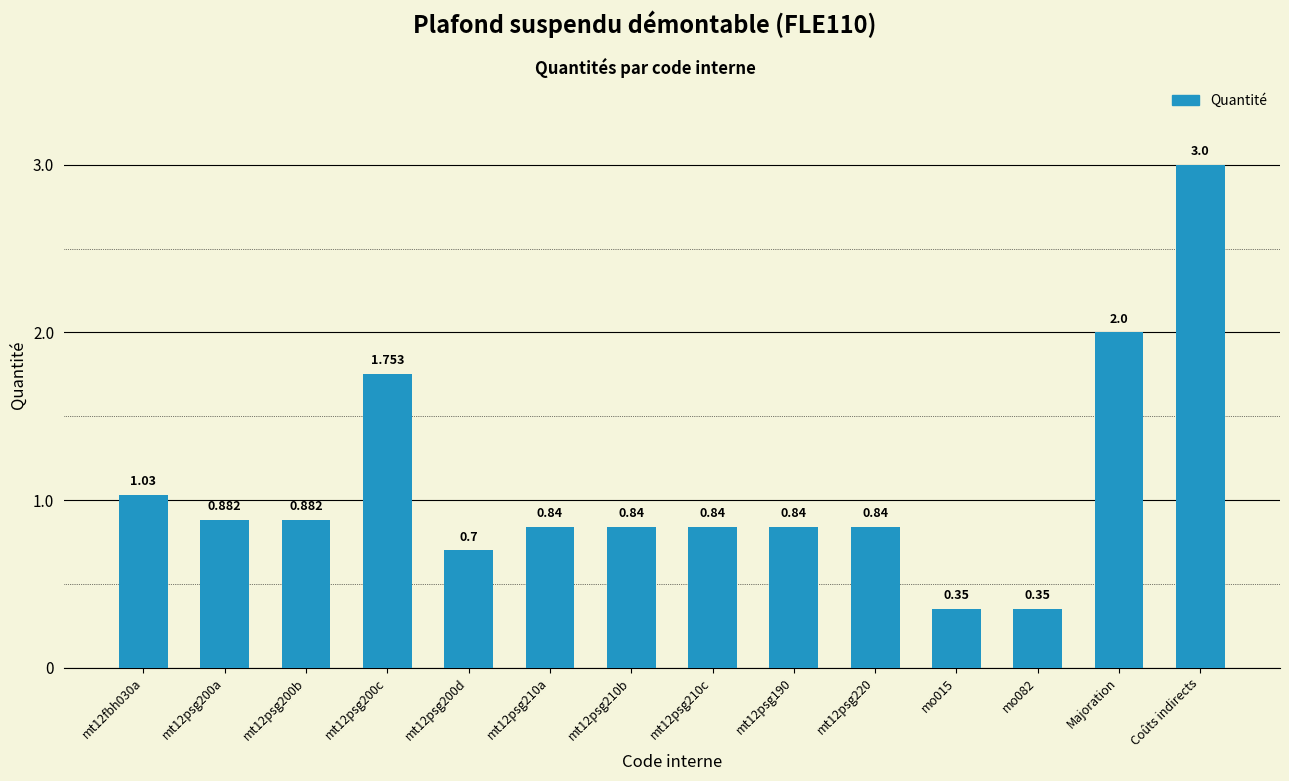

Between Coûts indirects and mt12psg200c, which is larger?

Coûts indirects